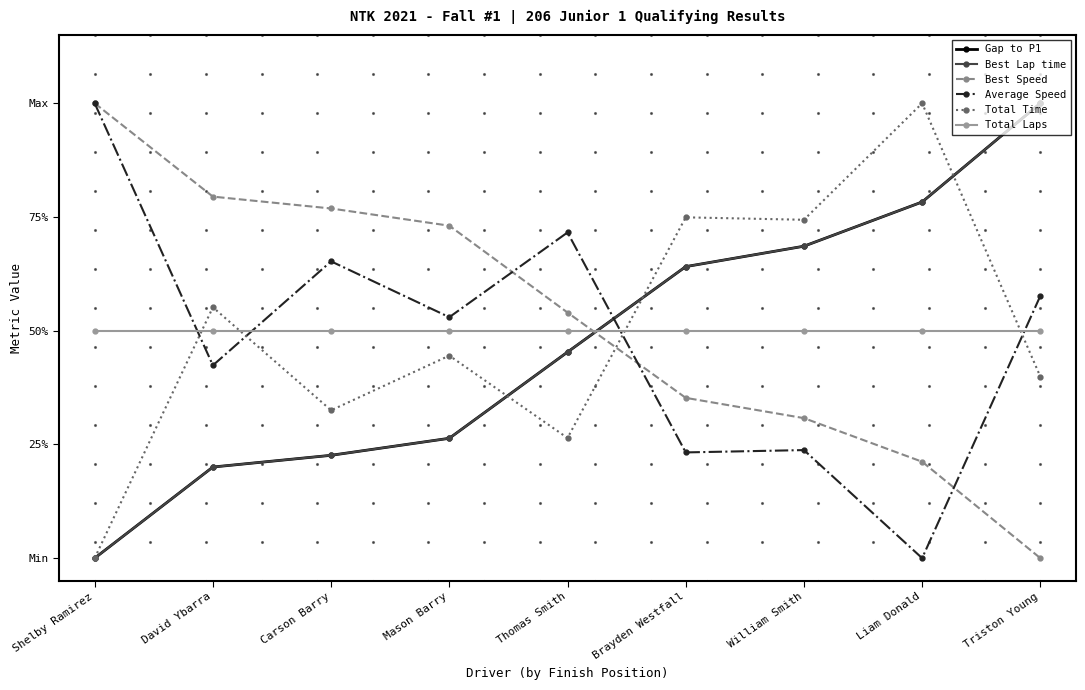

At which label does Total Time reach its minimum?

Shelby Ramirez